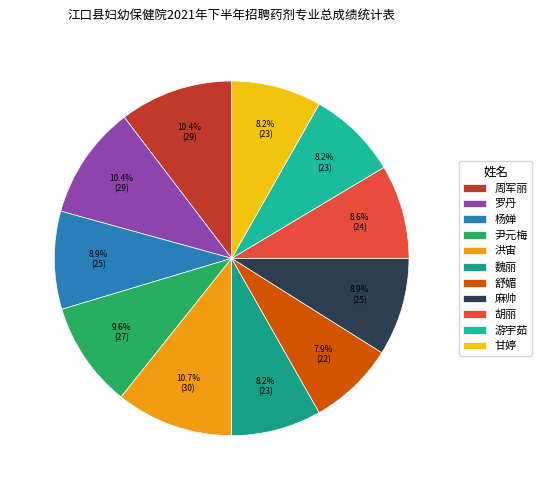

How many slices are in this pie chart?

11